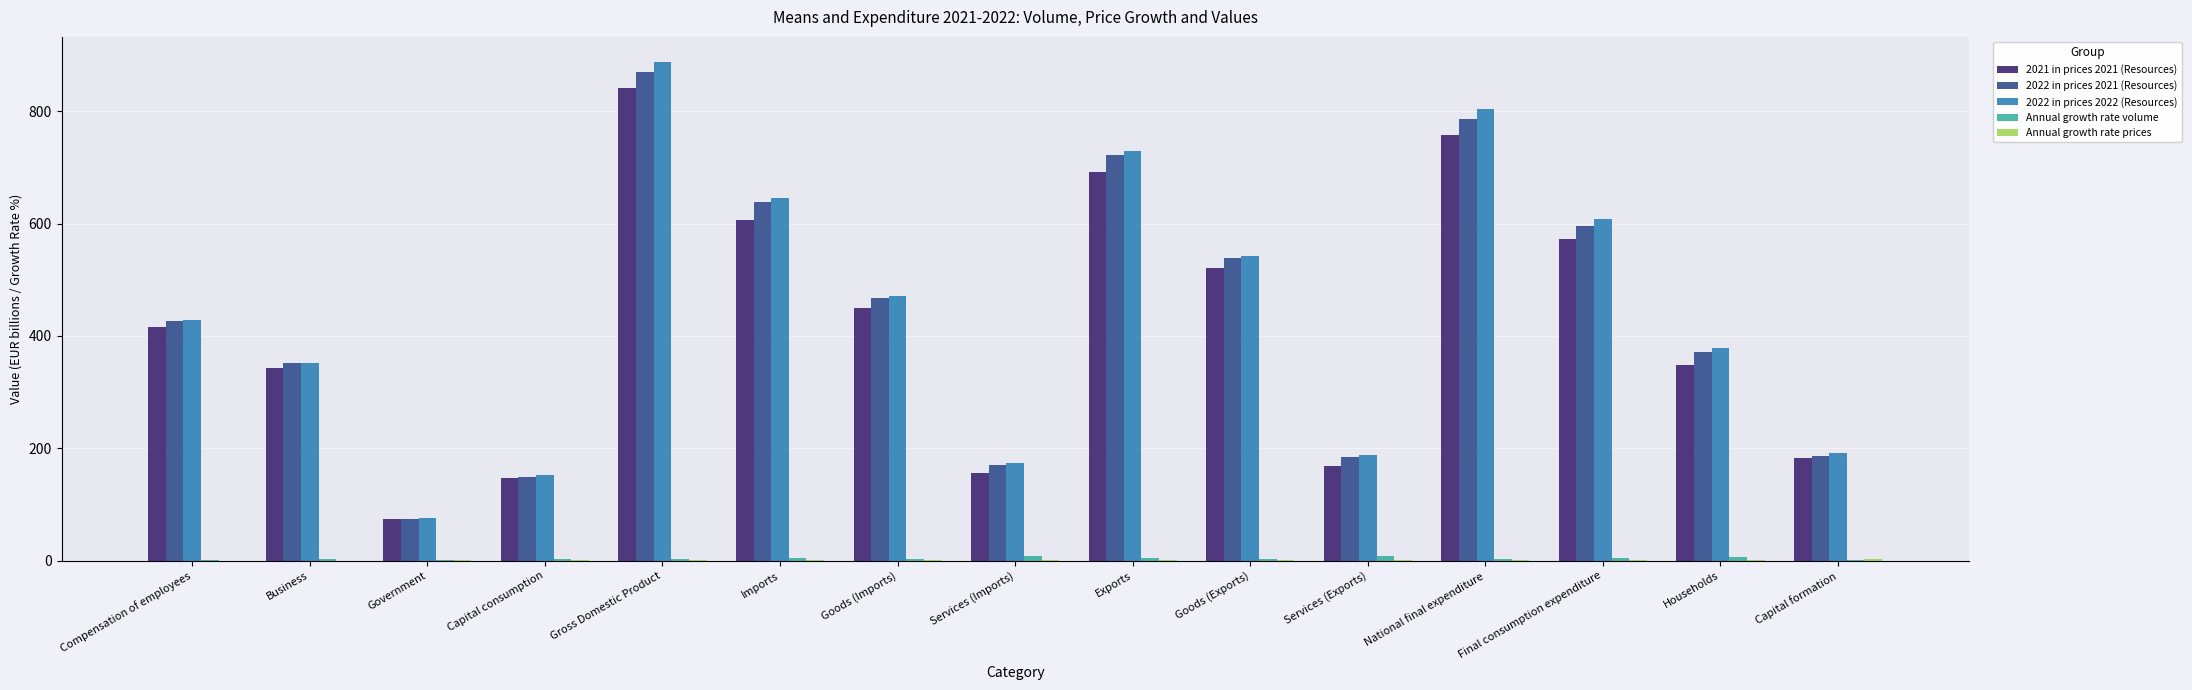

Are the bars horizontal?

No